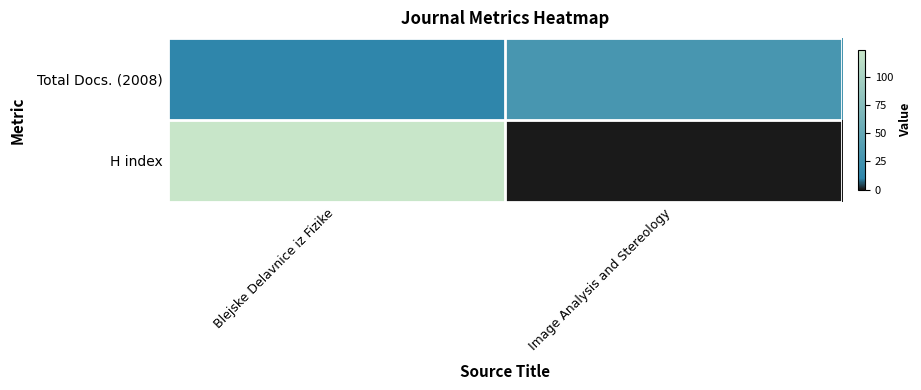

Which has a higher value, Image Analysis and Stereology or Blejske Delavnice iz Fizike?

Image Analysis and Stereology